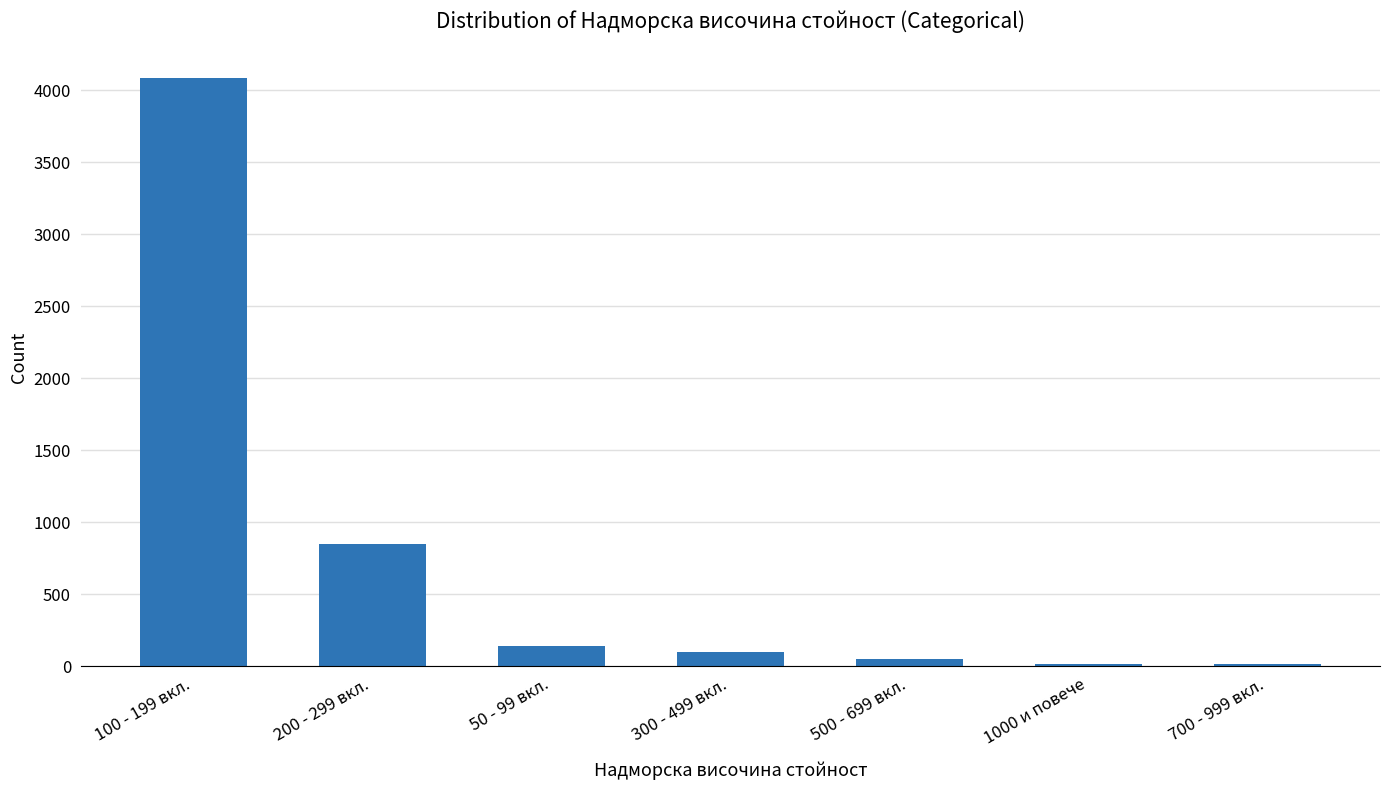

What is the greatest value displayed?

4084